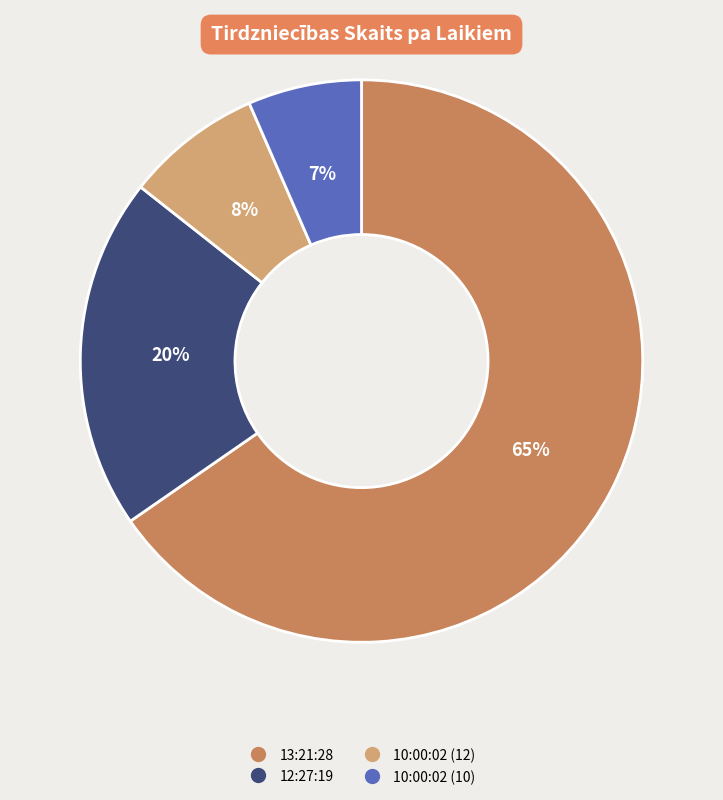

What is the majority slice?

13:21:28